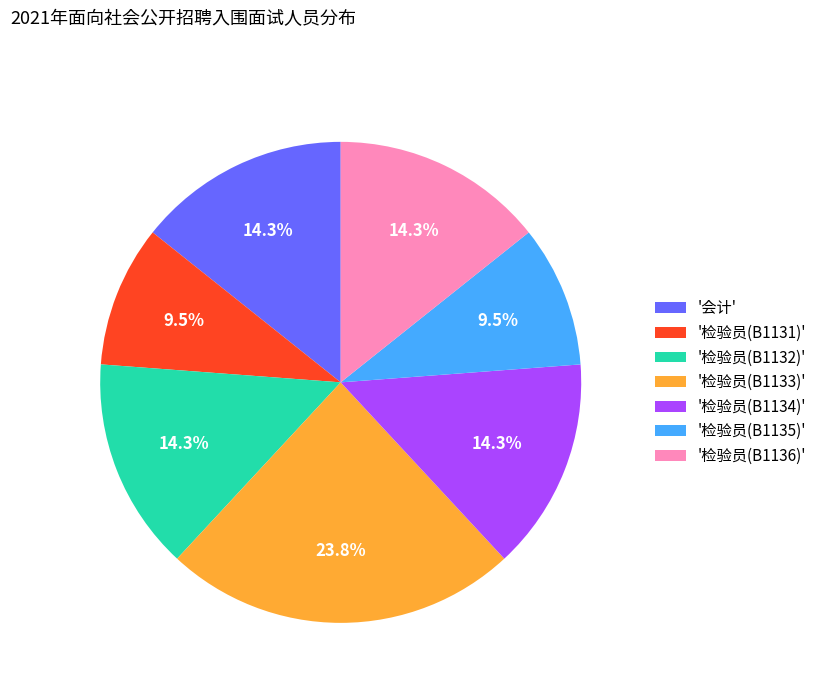

How many segments does this pie chart have?

7